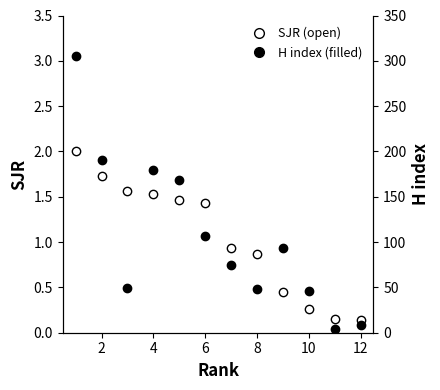

True or false: SJR and H index intersect in this chart.

False